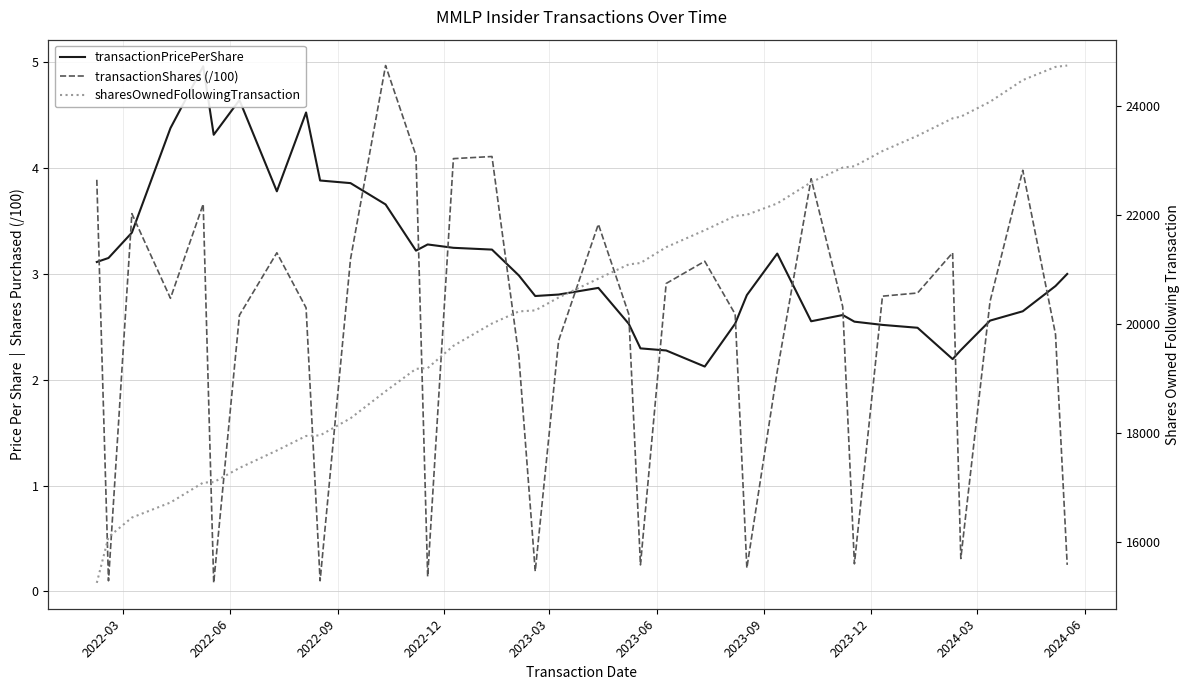

How many distinct data groups are displayed?

3